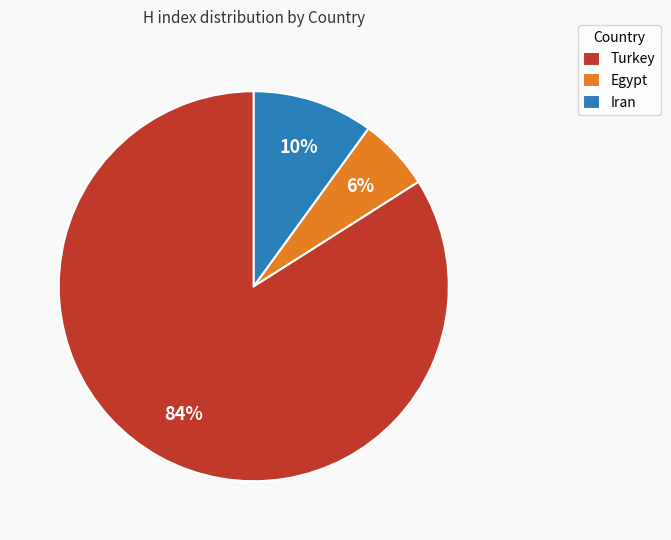

Is it true that Turkey is 84% of the pie?

True